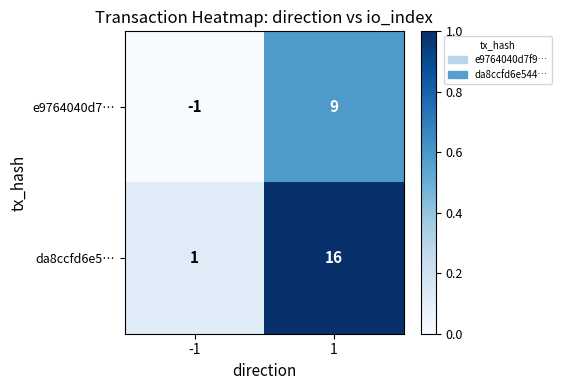

At -1, list the series in order from largest to smallest.

da8ccfd6e5…, e9764040d7…